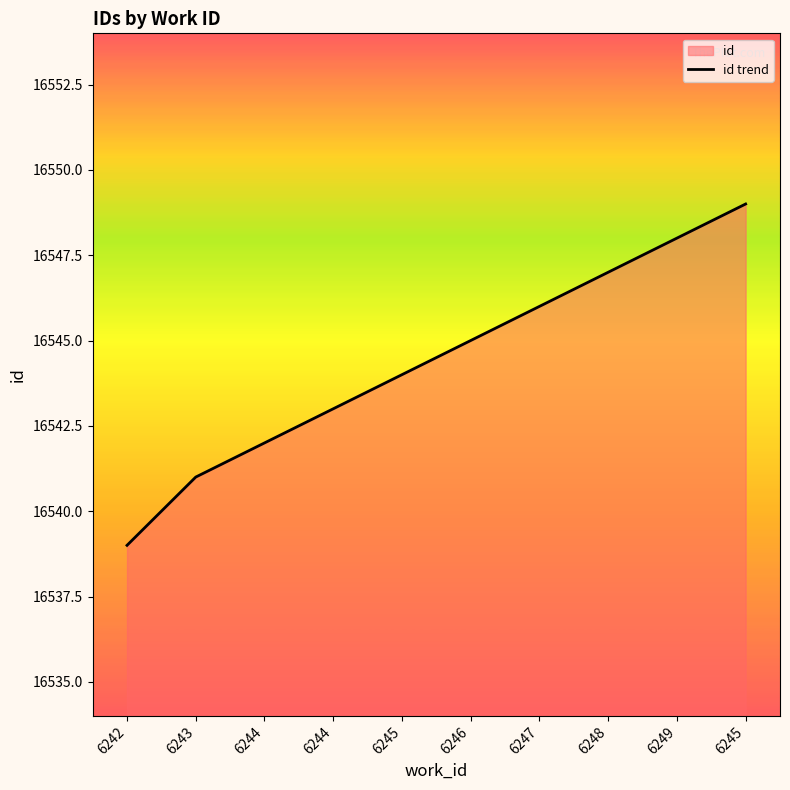

What is the minimum value shown in the chart?

16539